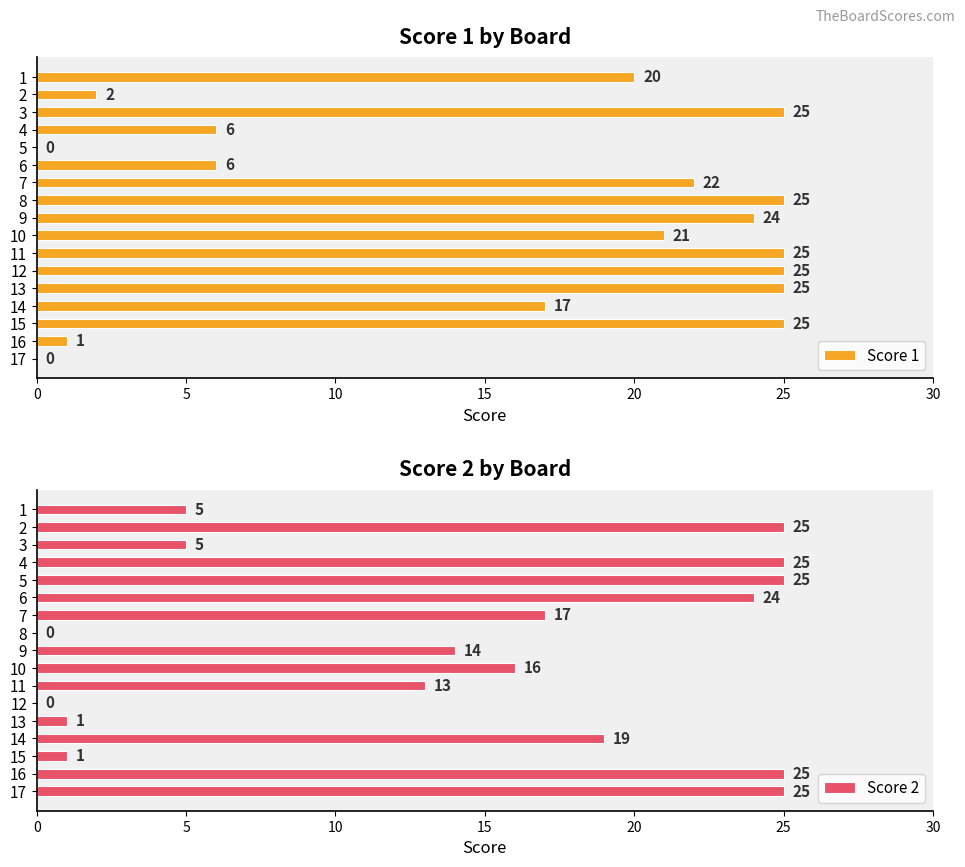

At which label is Score 1 closest to 12?

14